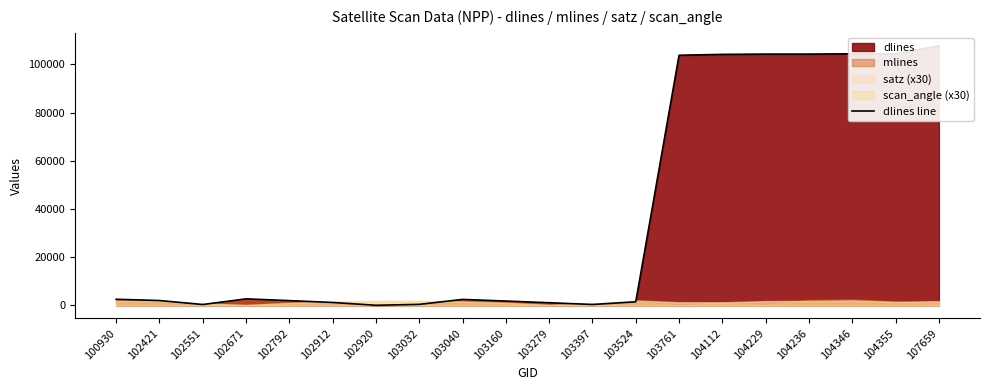

Where is the first local maximum?

102671